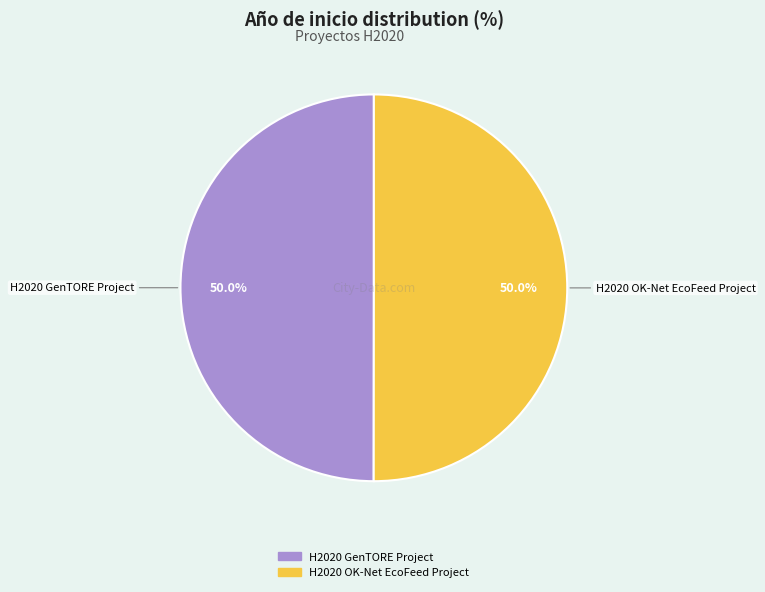

What is the total percentage of H2020 GenTORE Project and H2020 OK-Net EcoFeed Project?

100.0%